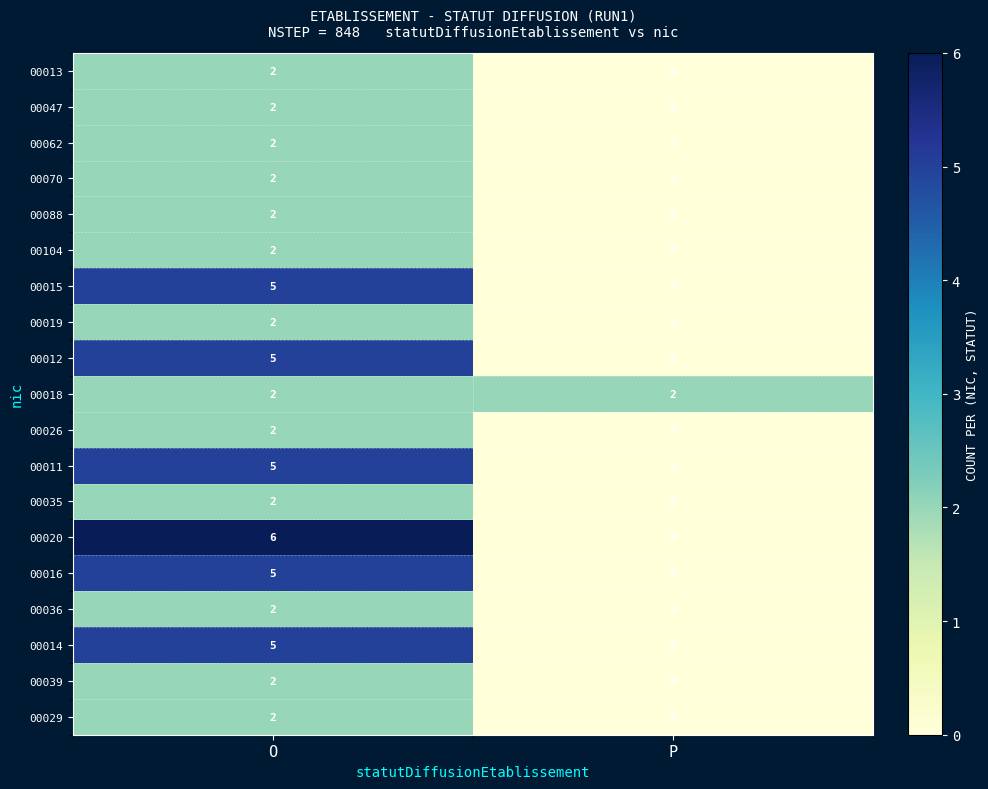

Is it true that 00020 equals 0 at P?

True